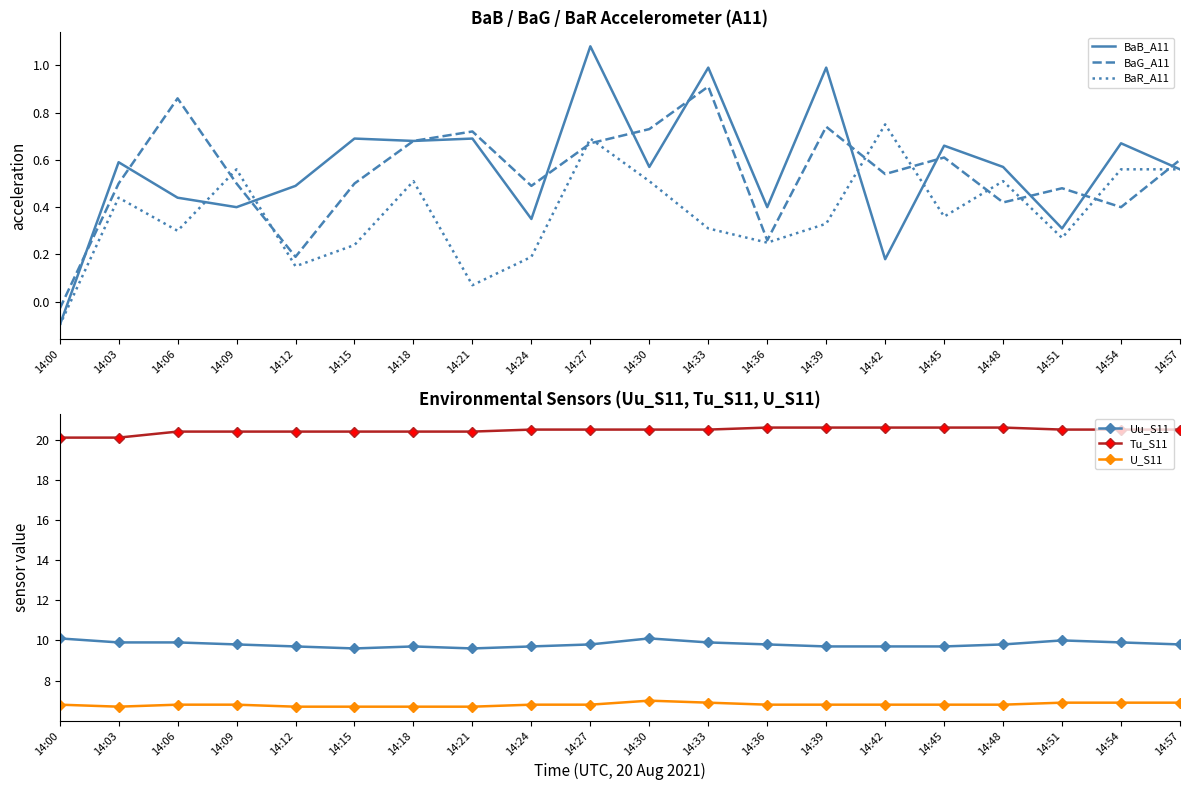

Is it true that Tu_S11 equals 10.8 at 14:39?

False